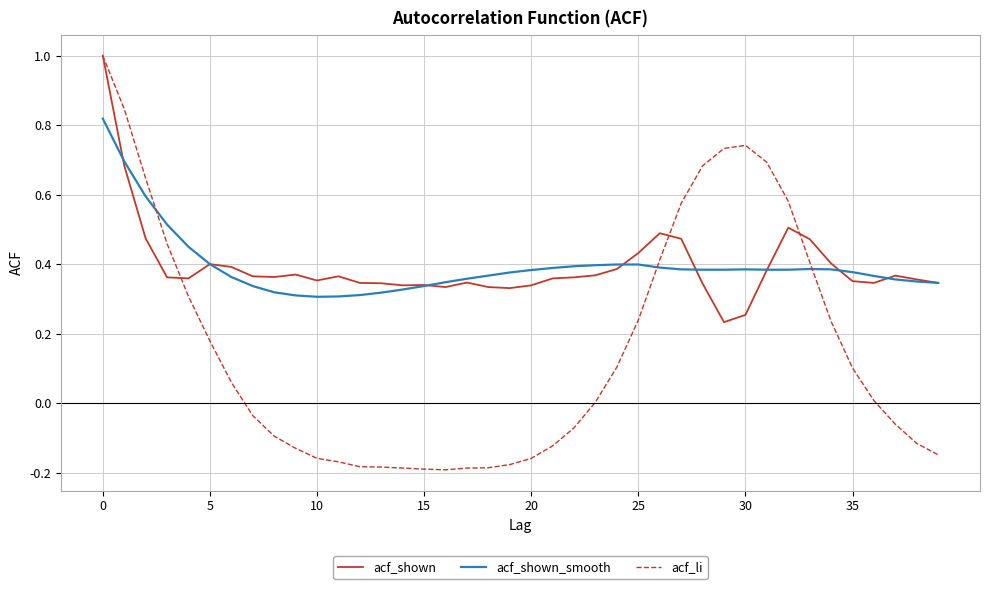

What are all the series names shown in the legend?

acf_shown, acf_shown_smooth, acf_li